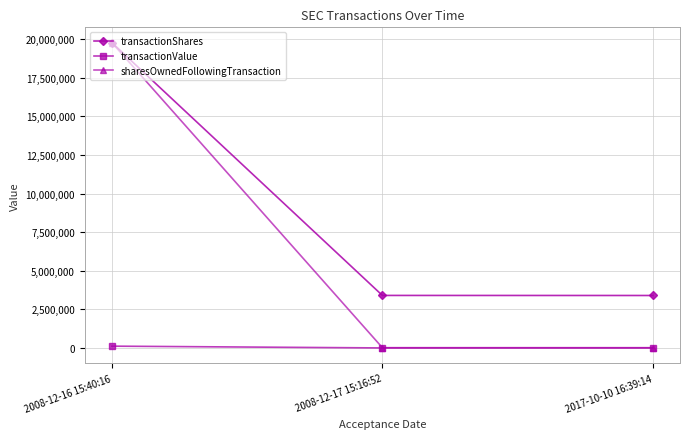

Is it true that transactionShares equals 3400000 at 2017-10-10 16:39:14?

True